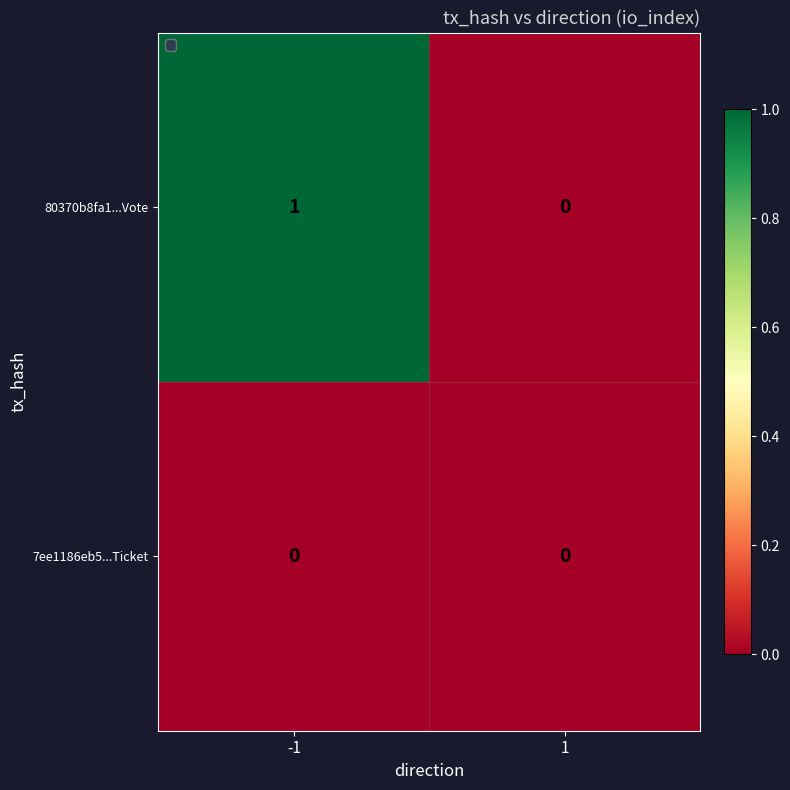

Rank the series by their average value, from lowest to highest.

7ee1186eb5...Ticket, 80370b8fa1...Vote